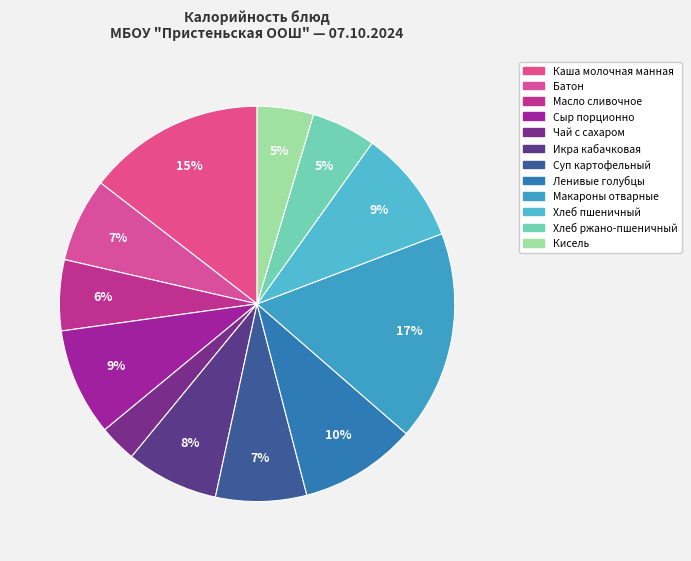

Do Хлеб пшеничный and Масло сливочное together represent more than half of the pie?

No